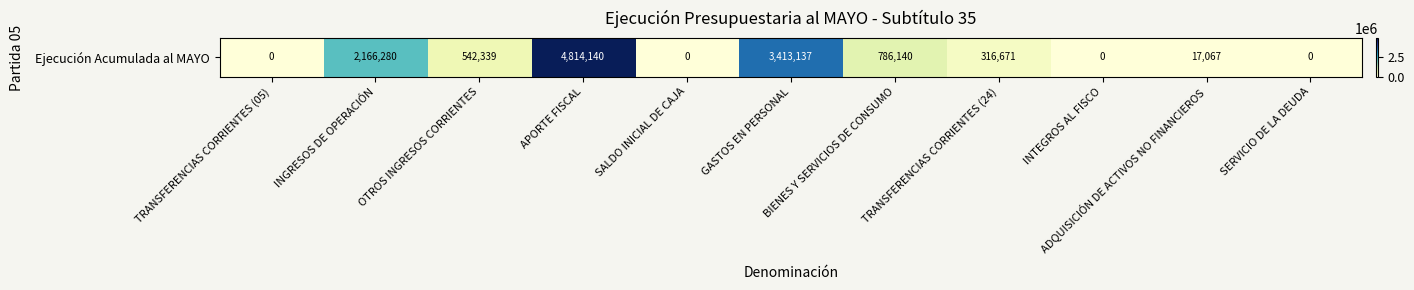

How many values are below 316671?

5